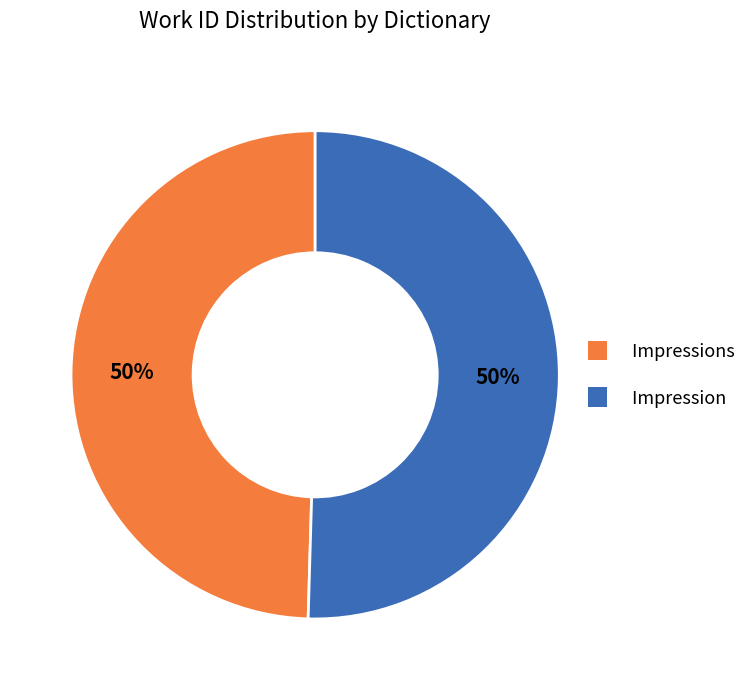

To the nearest percent, what is the average slice percentage?

50%